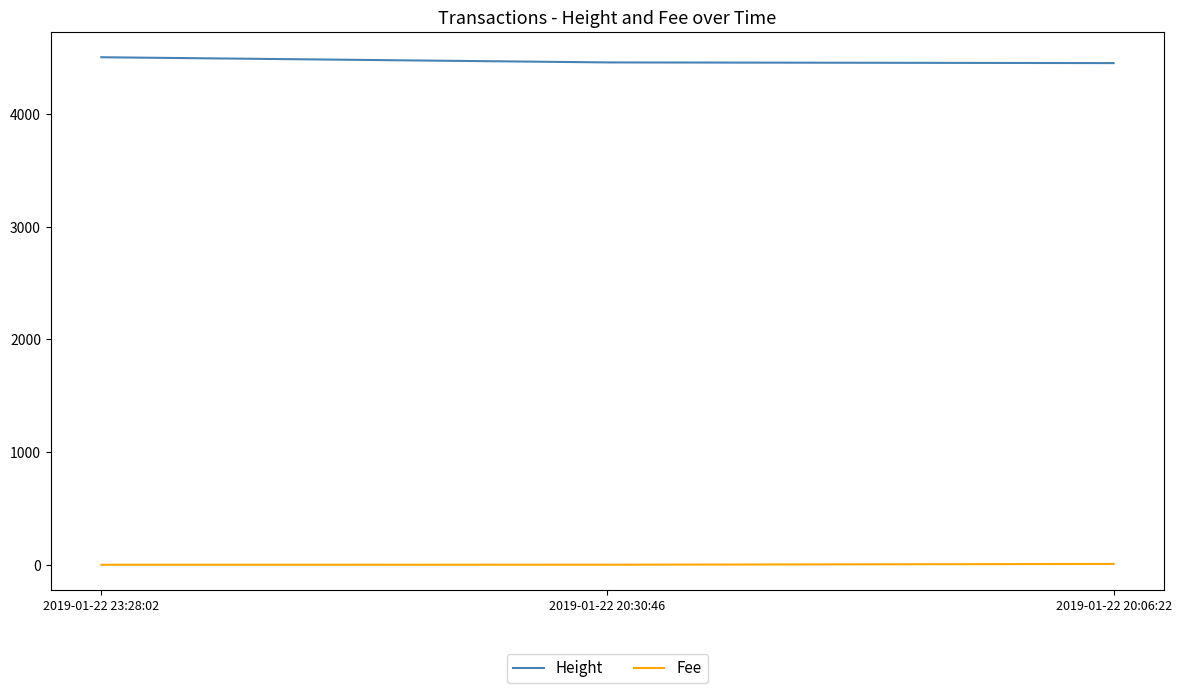

What is the sum of all Fee values?

8.0